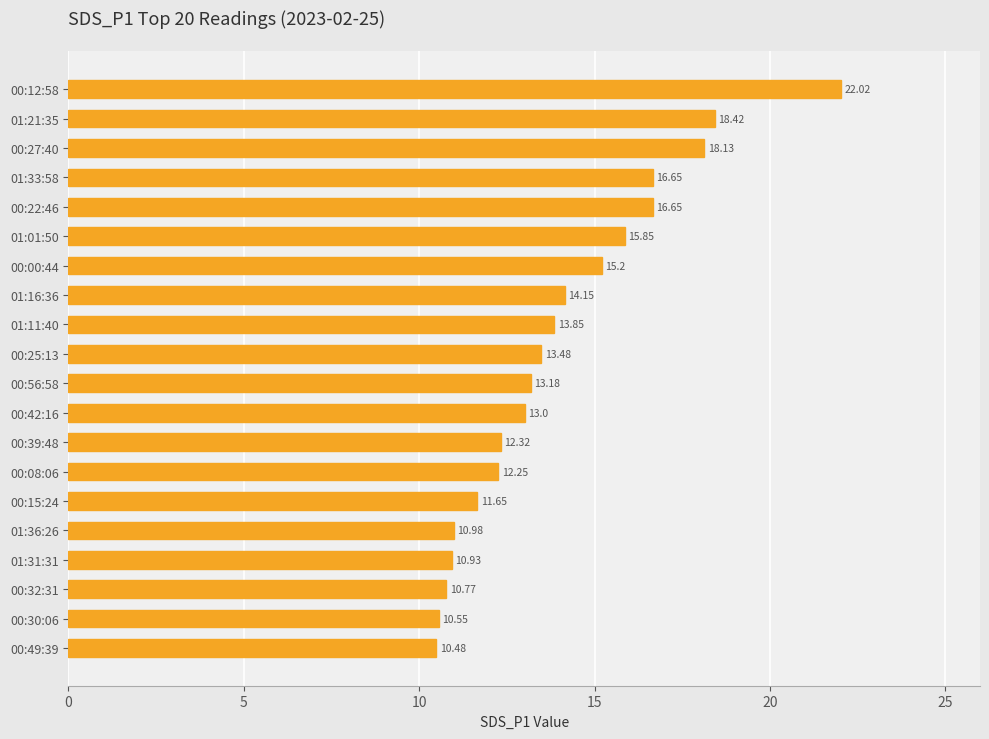

What is the sum of all values?

280.5